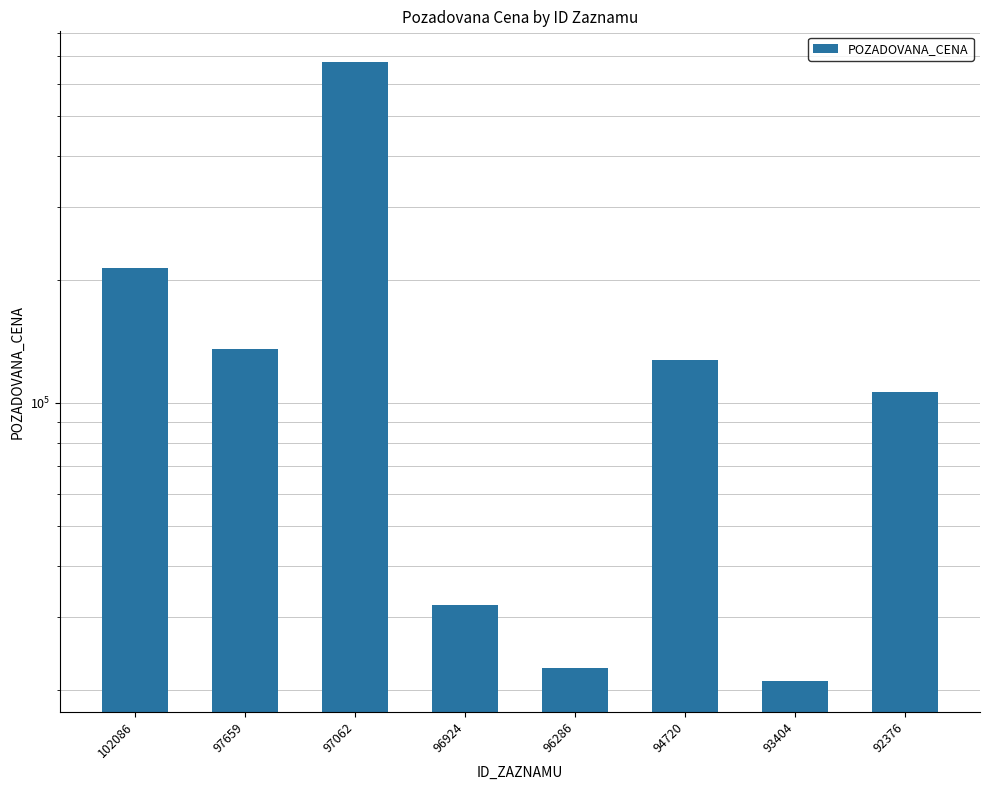

Reading right to left, what are all the values shown in this chart?

92376=106320	93404=21000	94720=127000	96286=22570	96924=32080	97062=677540	97659=135150	102086=213110